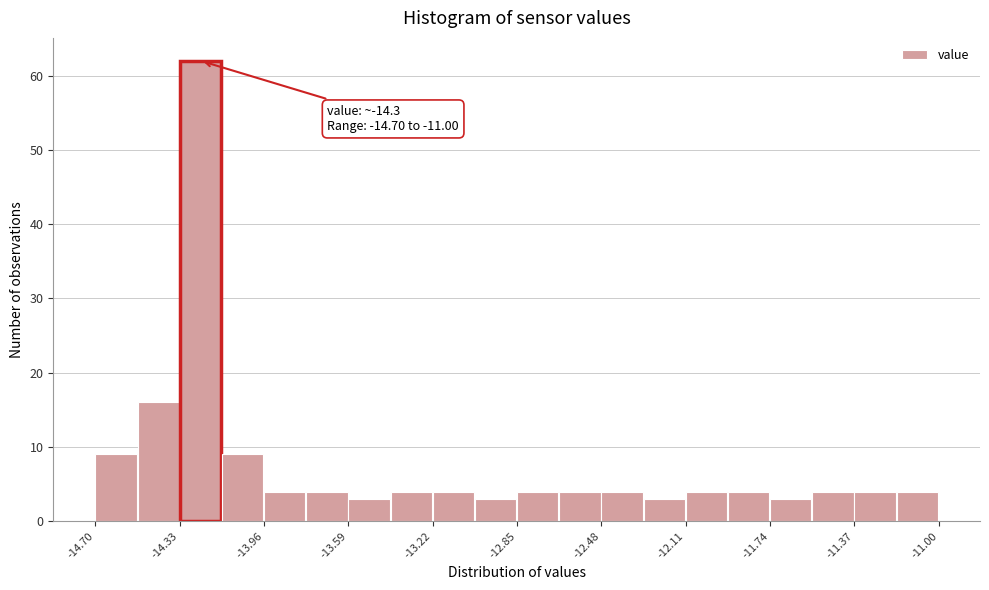

Around what value on the x-axis is the tallest bar? Give the approximate position of its centre, as read against the axis.

-14.25